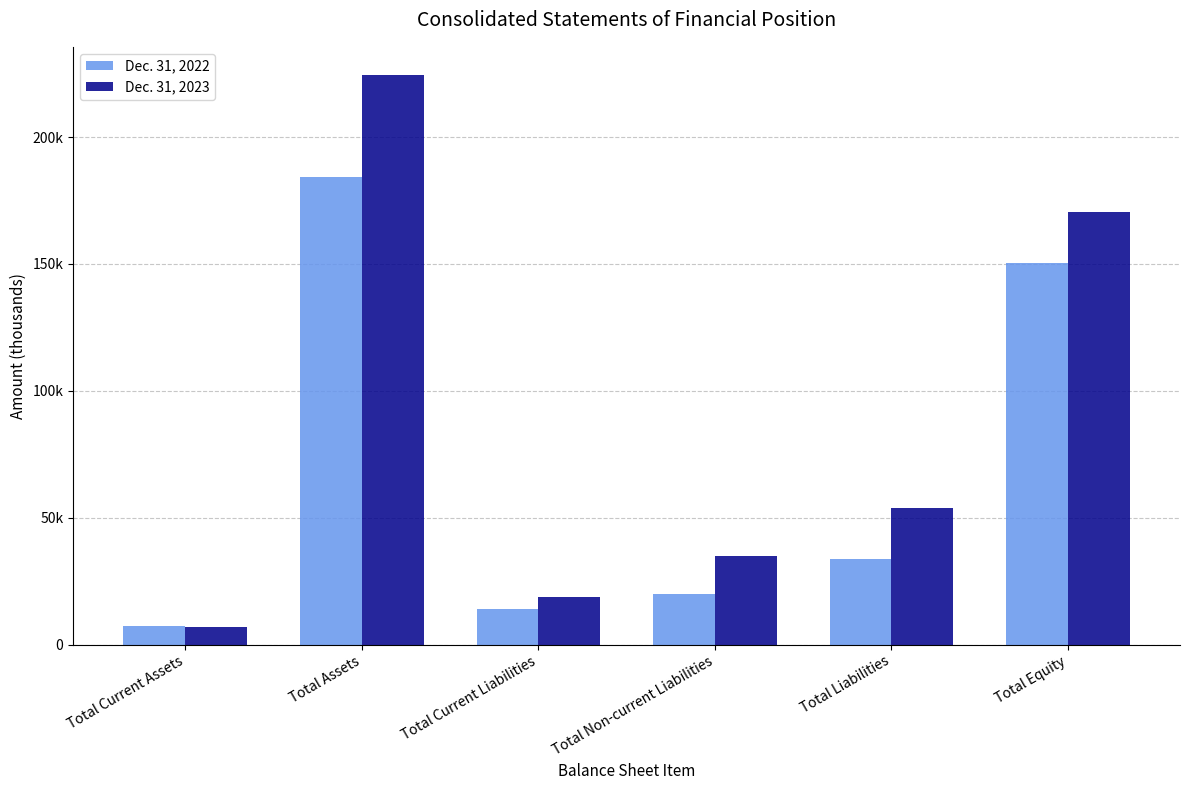

Reading left to right, what are all the values shown in this chart?

Dec. 31, 2022: 7480	184082	14049	19835	33884	150198
Dec. 31, 2023: 6928	224357	18844	35099	53943	170414